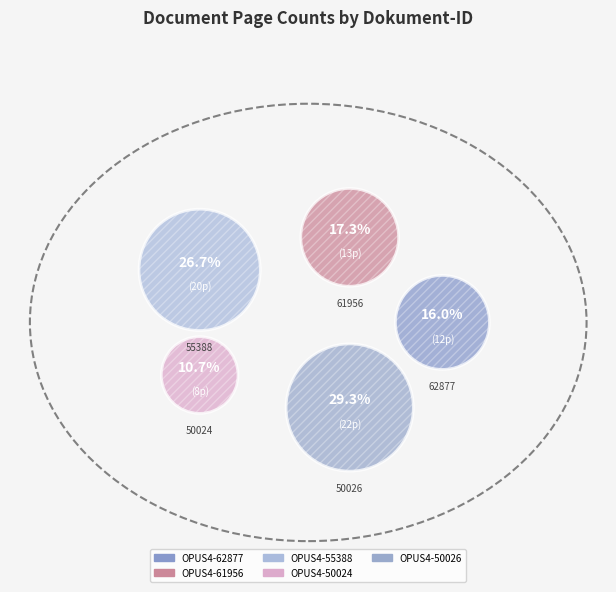

What is the change in value from OPUS4-55388 to OPUS4-50024?

-12